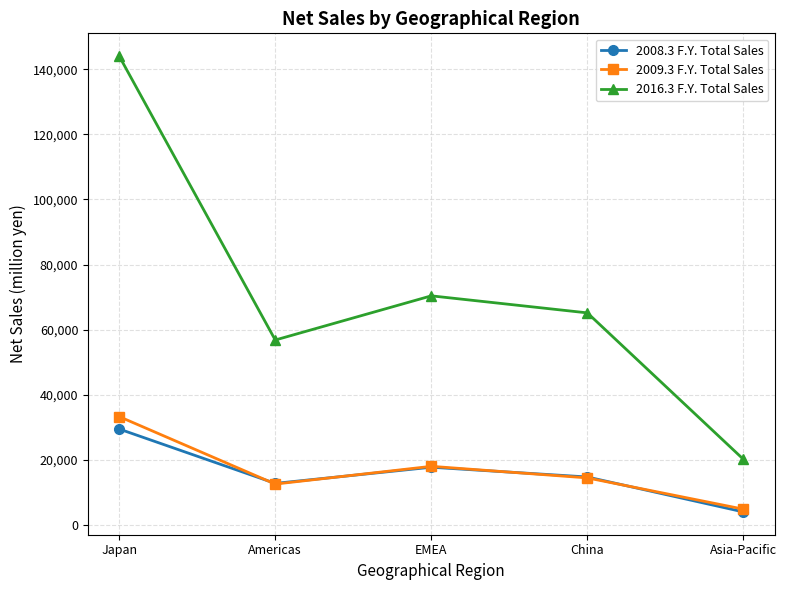

What is the average value of the 2008.3 F.Y. Total Sales series?

15743